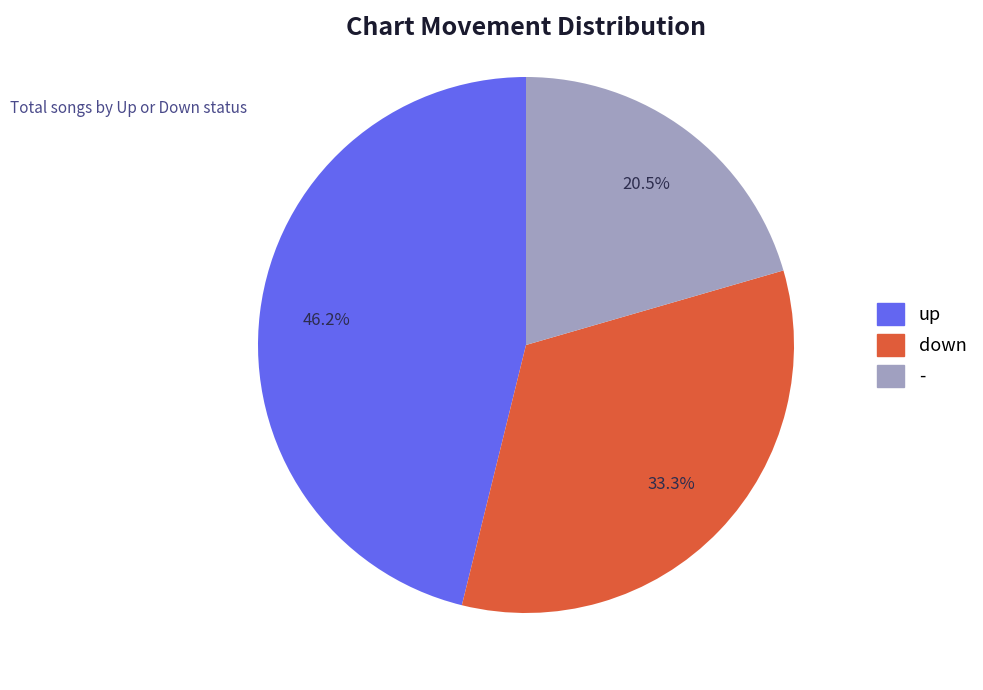

To the nearest percent, what portion does up represent?

46%